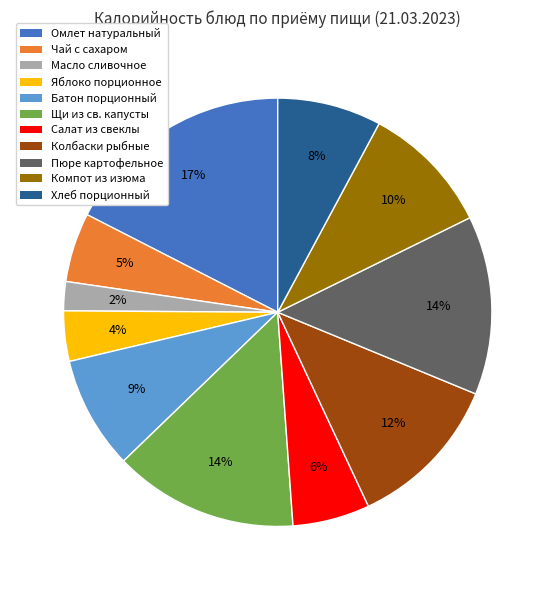

Combined, do Чай с сахаром and Хлеб порционный account for over 50%?

No